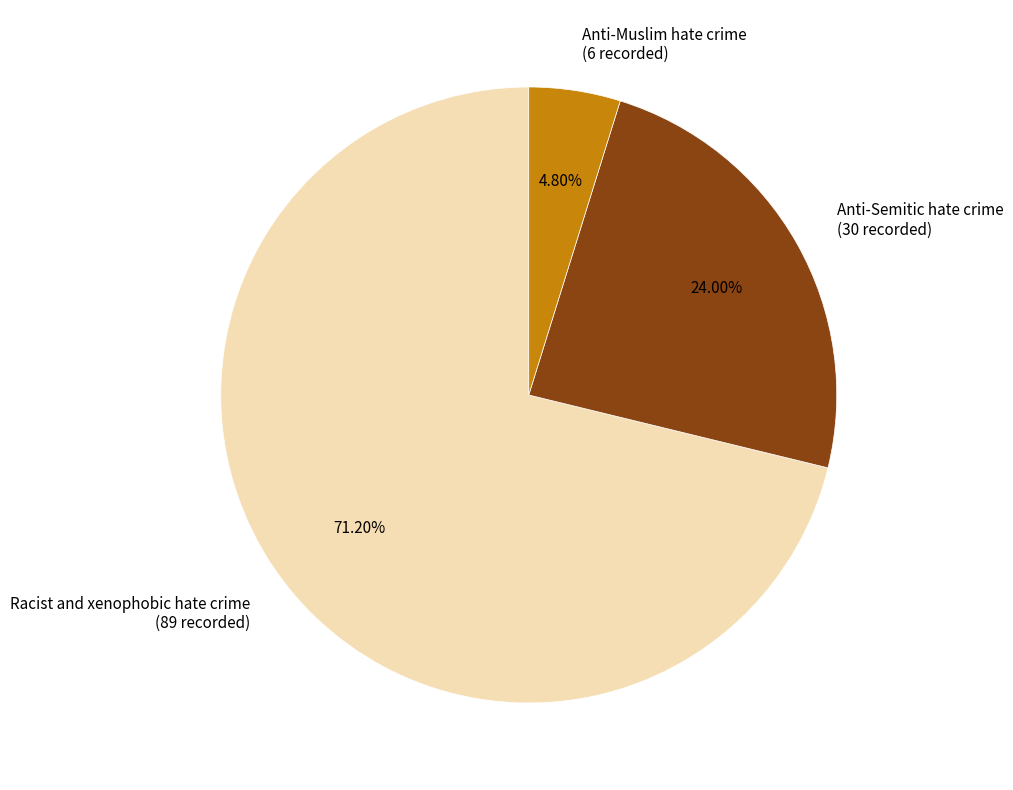

Combined, do Racist and xenophobic hate crime and Anti-Muslim hate crime account for over 50%?

Yes